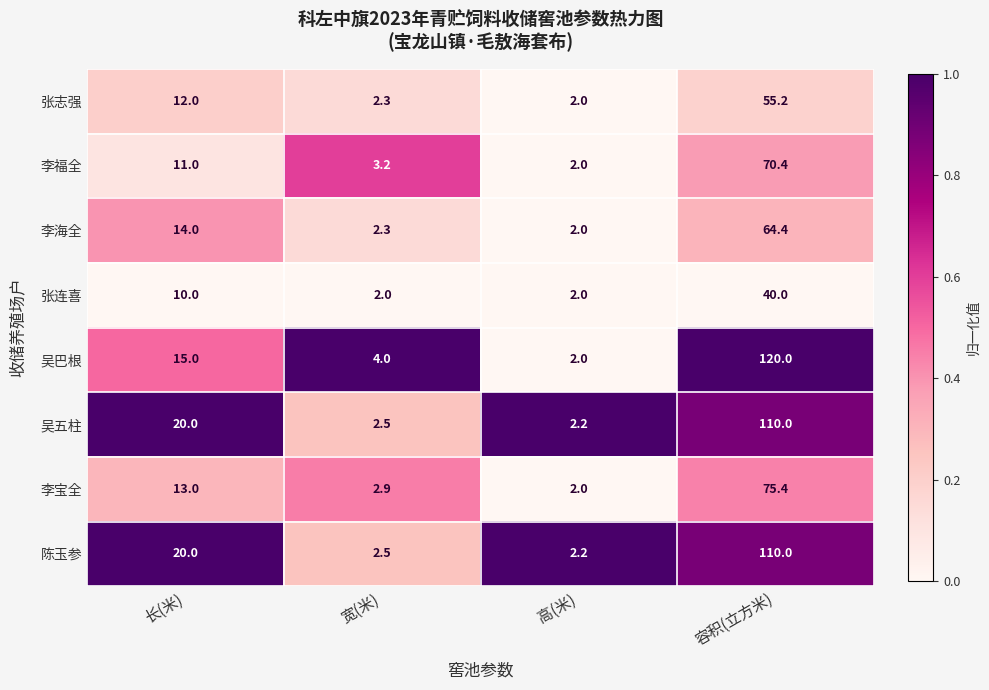

True or false: 李宝全 has a value of 1.1 at 高(米).

False